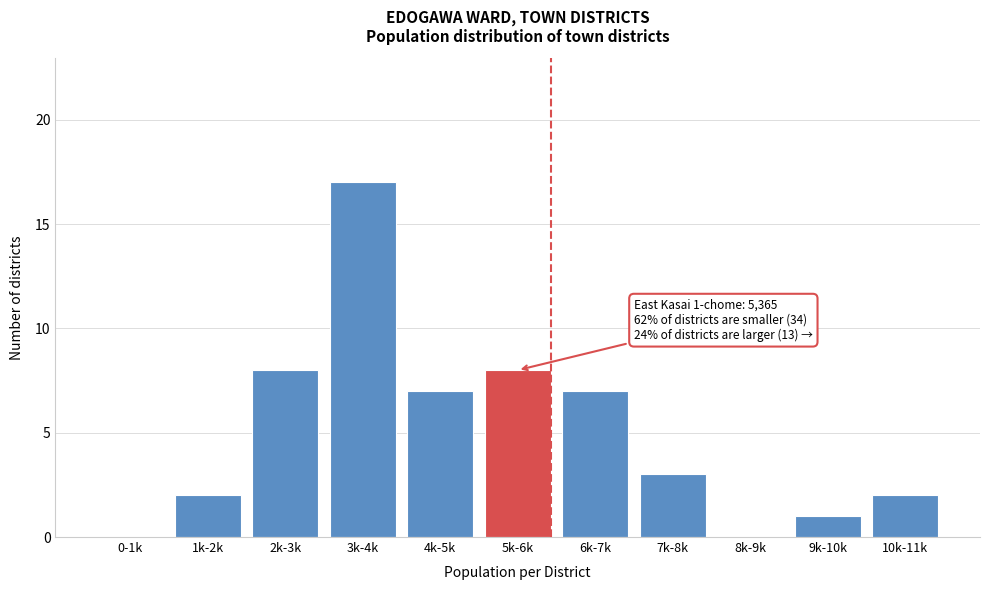

Reading left to right, what are all the values shown in this chart?

0-1k=0	1k-2k=2	2k-3k=8	3k-4k=17	4k-5k=7	5k-6k=8	6k-7k=7	7k-8k=3	8k-9k=0	9k-10k=1	10k-11k=2